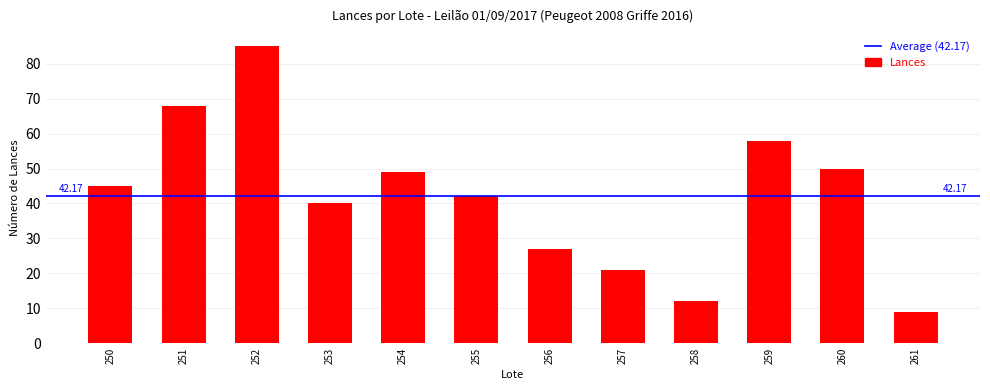

Reading left to right, extract all data points from this chart.

250=45	251=68	252=85	253=40	254=49	255=42	256=27	257=21	258=12	259=58	260=50	261=9